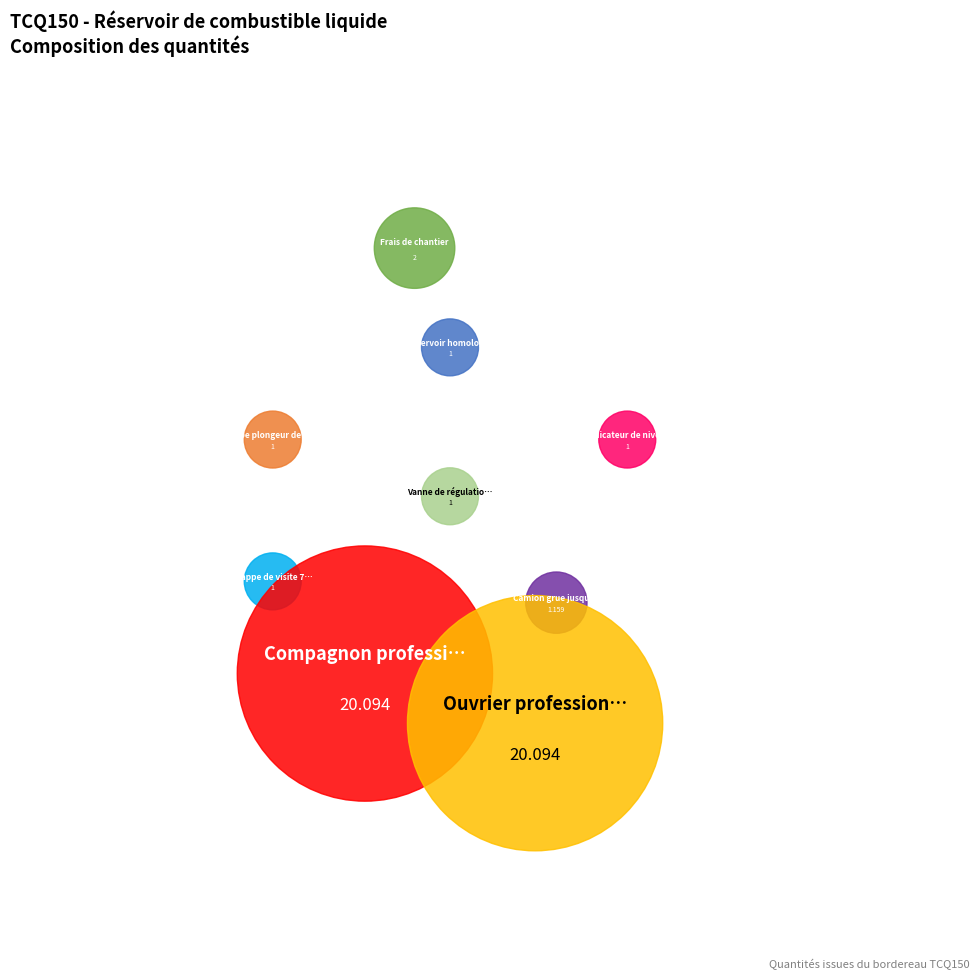

What portion of the pie excludes Frais de chantier?

95.9%